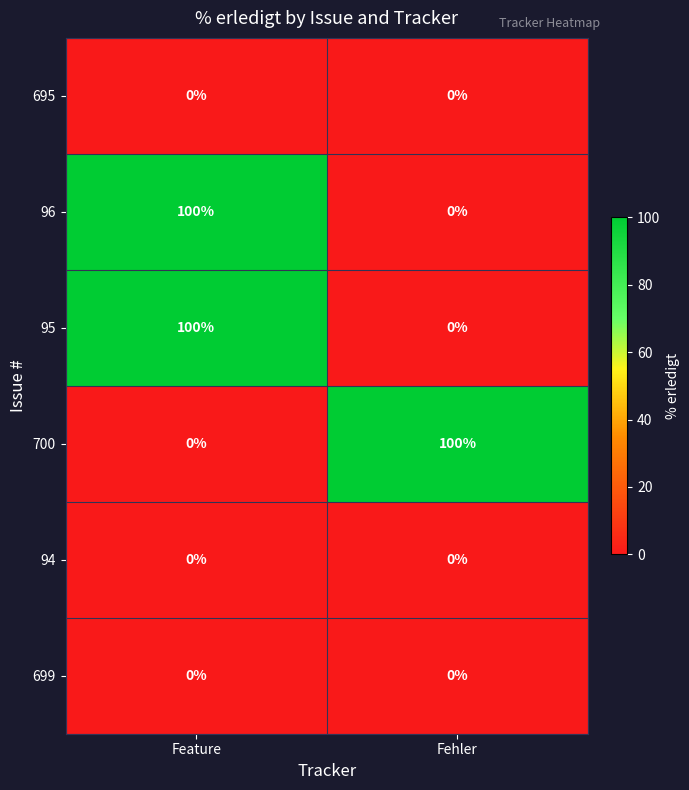

List the labels in order of 700 value, largest first.

Fehler, Feature